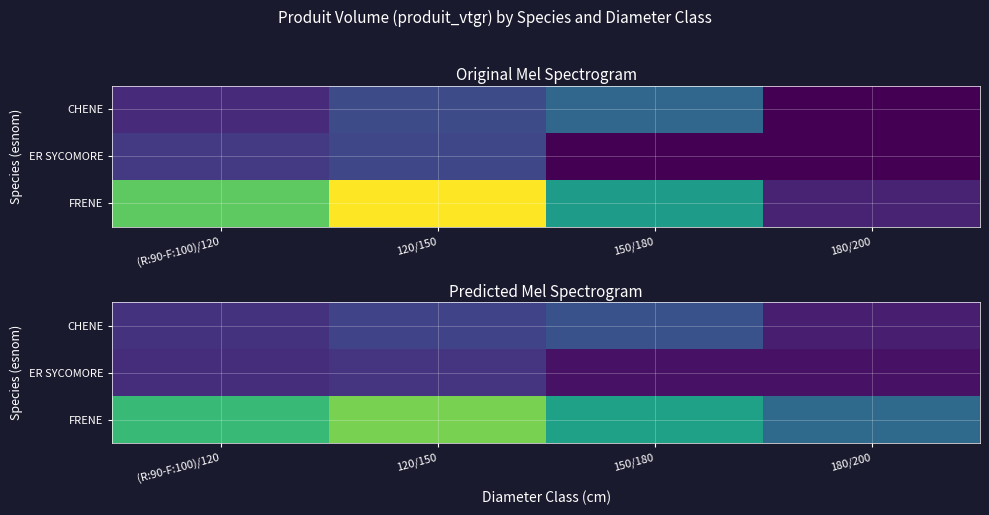

Where is ER SYCOMORE nearest to the value 2?

150/180